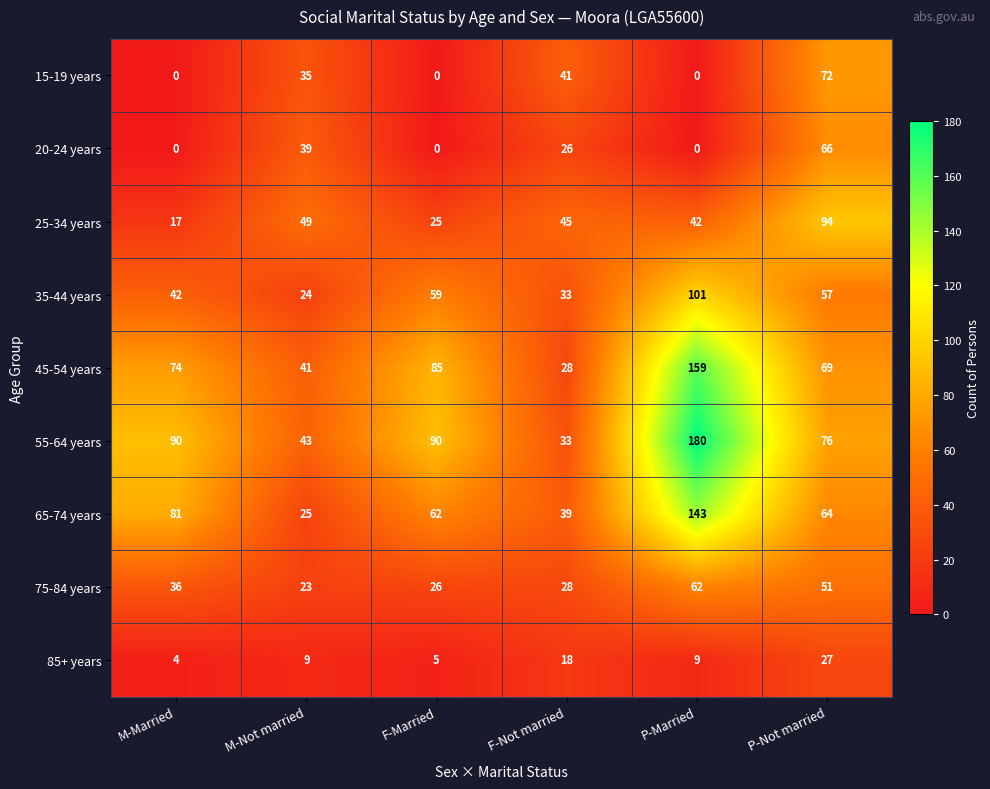

At which category is the sum across all series the highest?

P-Married